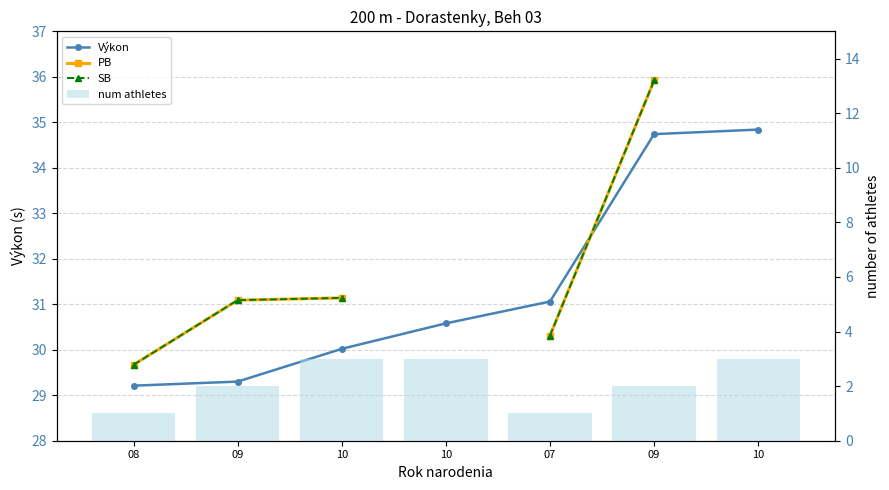

Rank the series by their maximum value, from highest to lowest.

PB, SB, Výkon, num athletes